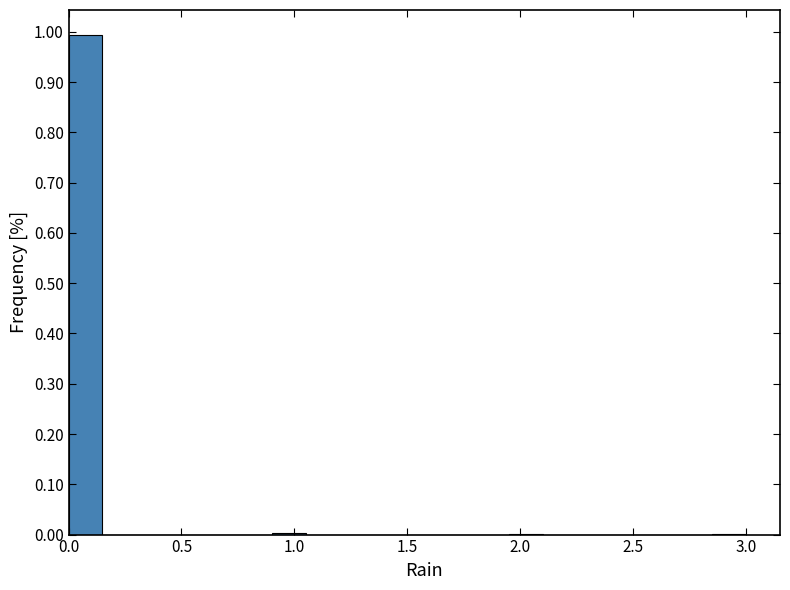

Around what value on the x-axis is the tallest bar? Give the approximate position of its centre, as read against the axis.

0.10